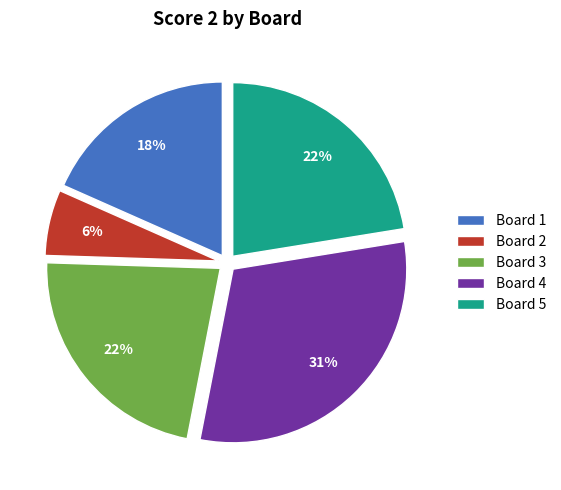

Which category has the biggest portion of the pie?

Board 4